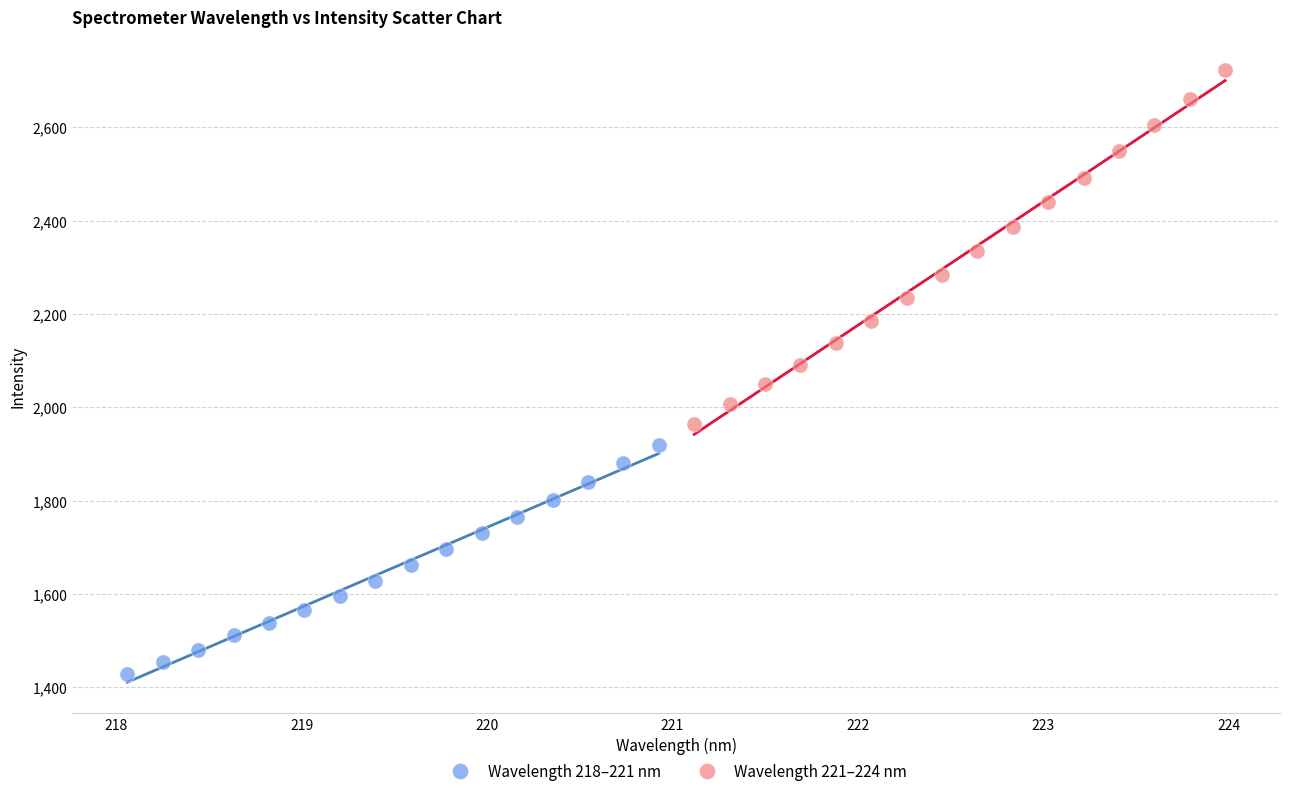

What are all the series names shown in the legend?

Wavelength 218–221 nm, Wavelength 221–224 nm